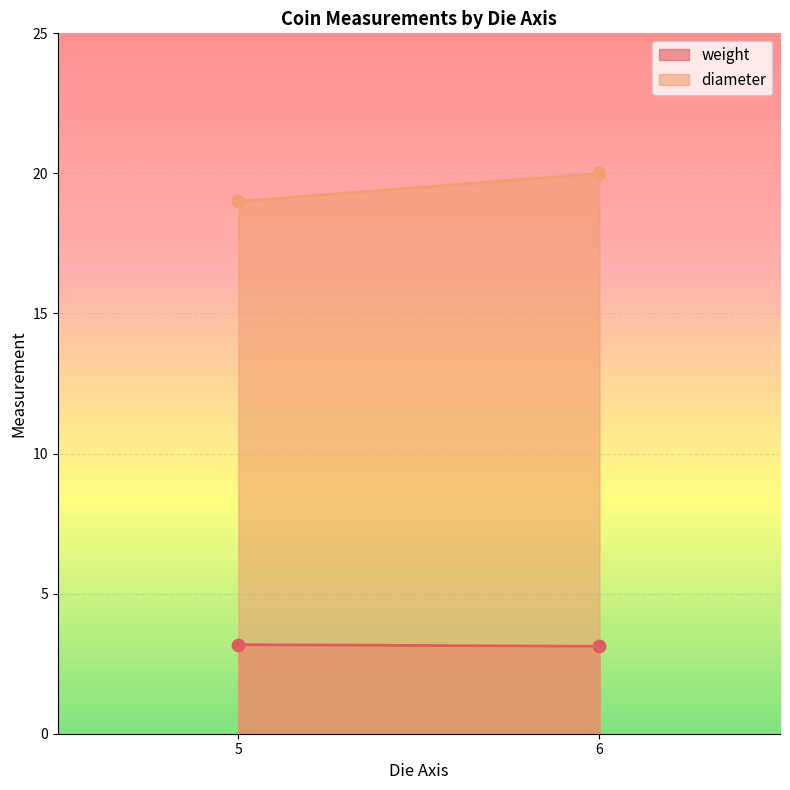

Which series has the largest Y range (max minus min)?

diameter